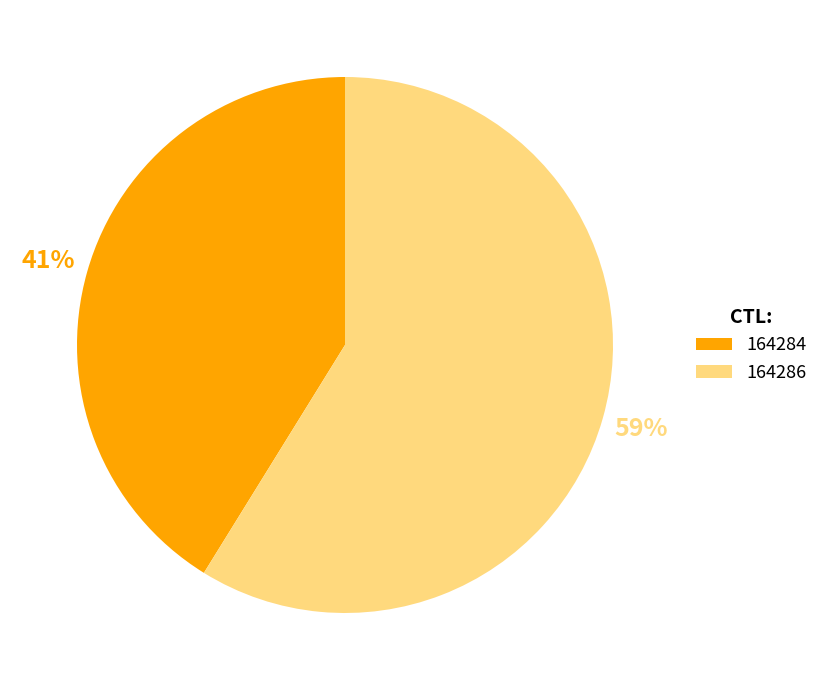

To the nearest percent, what is the difference between the 164286 and 164284 slice percentages?

18%